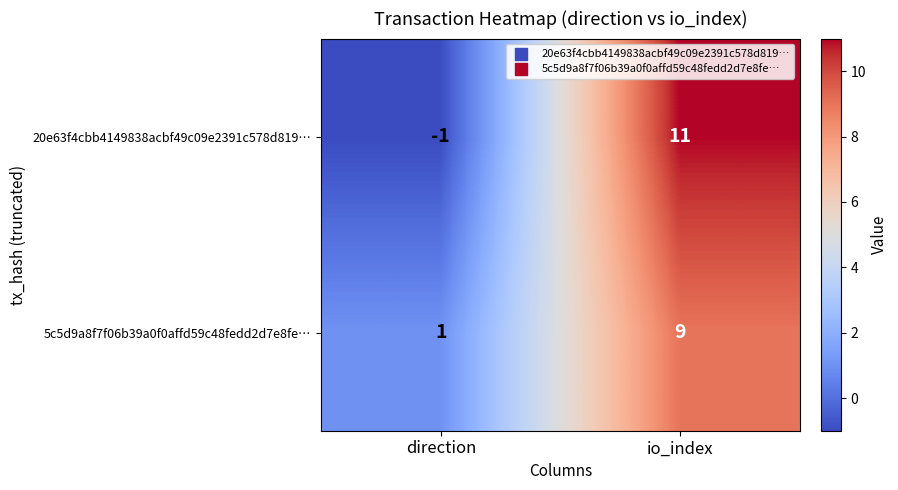

At which label is 20e63f4cbb4149838acbf49c09e2391c578d819… closest to 5?

direction